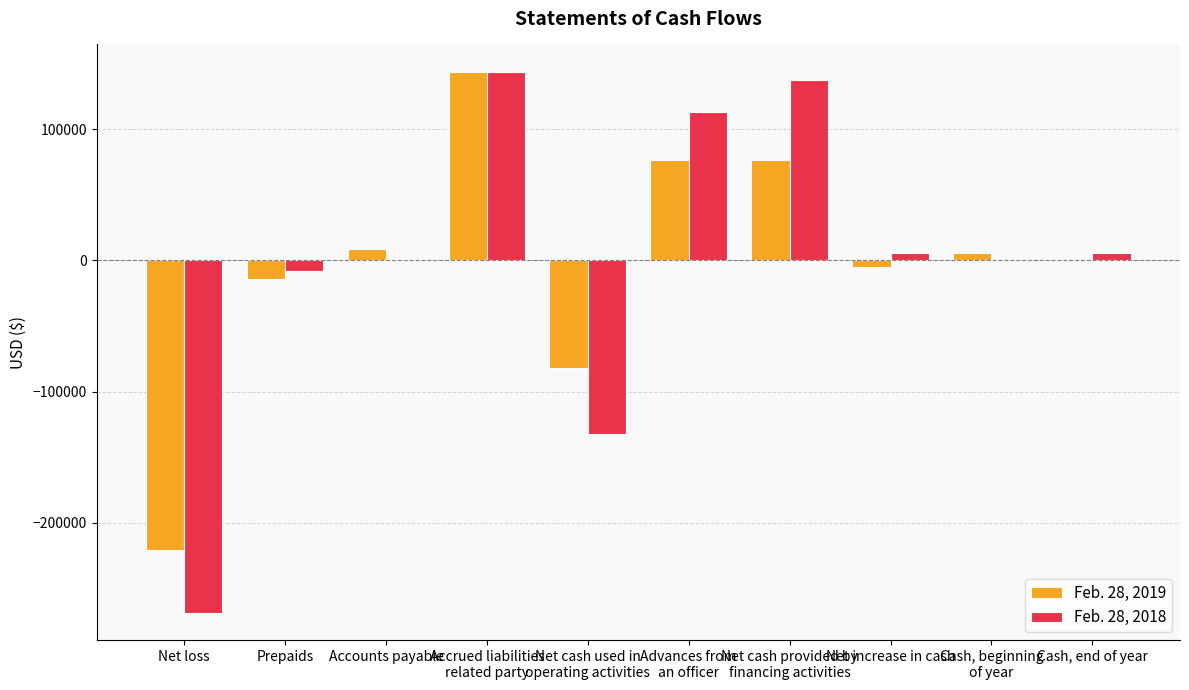

What is the approximate value of Feb. 28, 2018 at Prepaids?

-8333